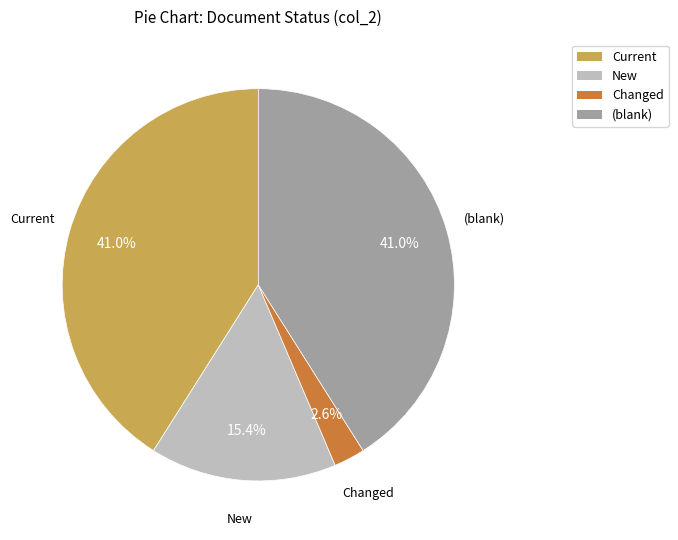

Is there a majority slice in this chart?

No